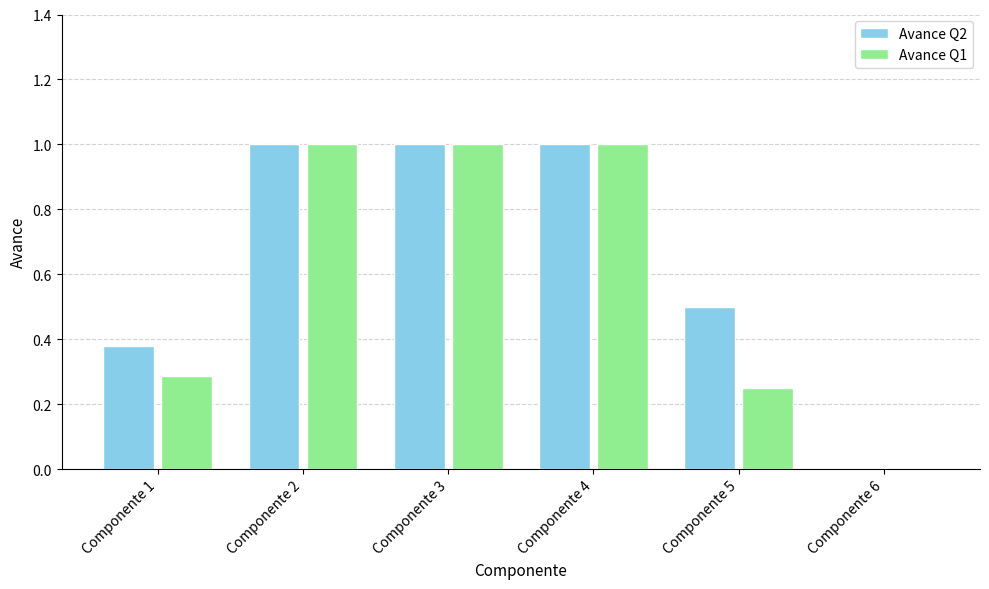

How many positive values does the Avance Q1 series have?

5